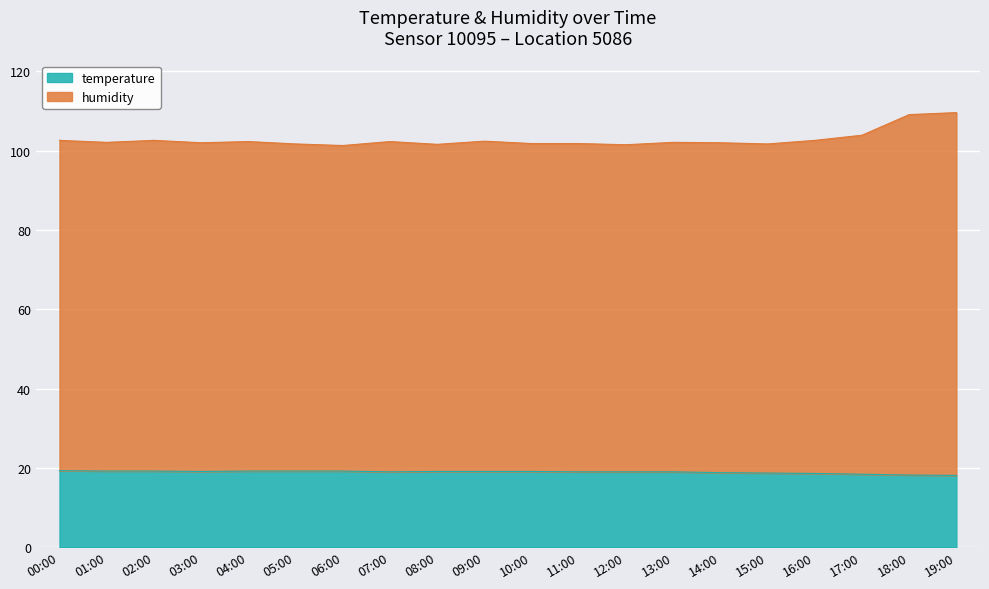

How many values in the humidity series are below 102?

7